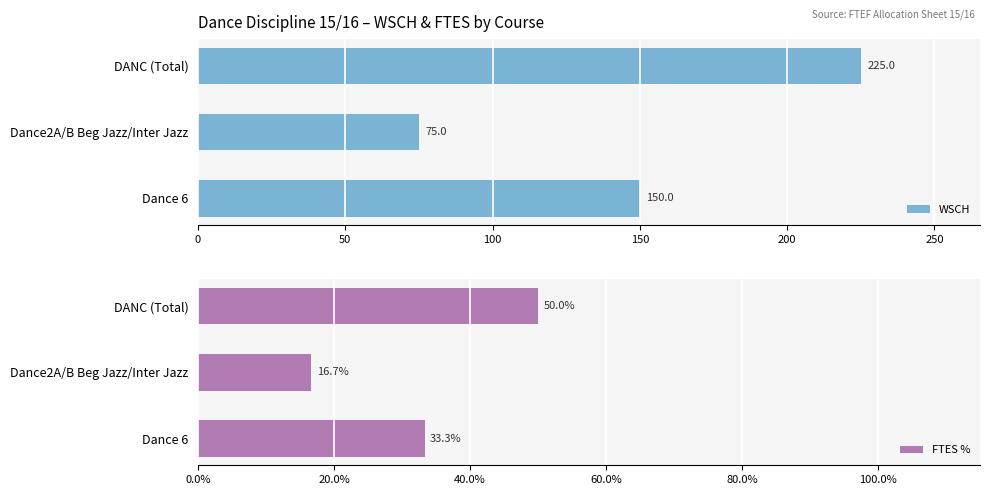

The WSCH series shows 107.5 at 50. True or false?

False